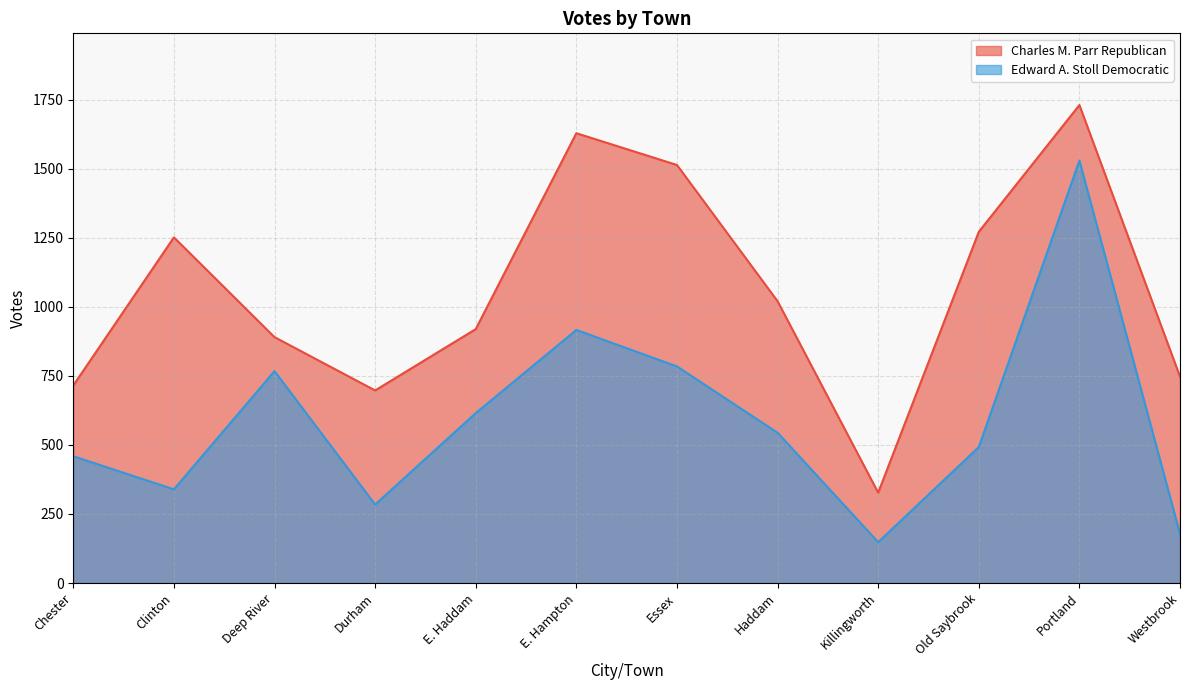

How many data points in Charles M. Parr Republican are less than 1020?

6